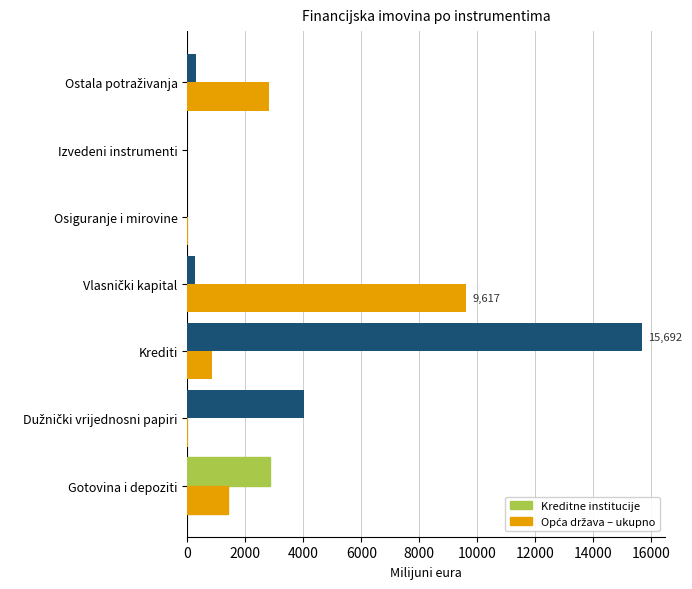

The value of Kreditne institucije at Gotovina i depoziti is 2839.8. True or false?

True